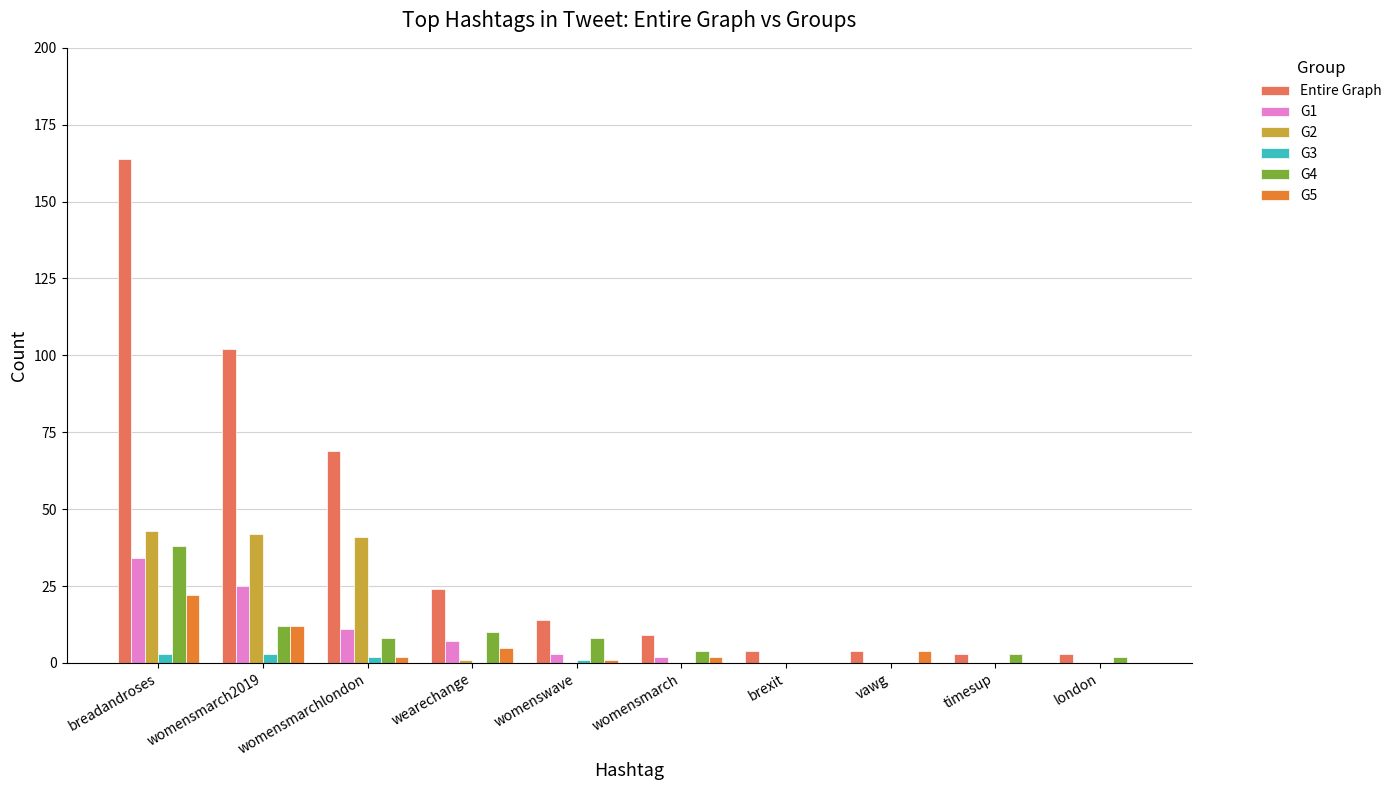

Where is Entire Graph nearest to the value 83?

womensmarchlondon